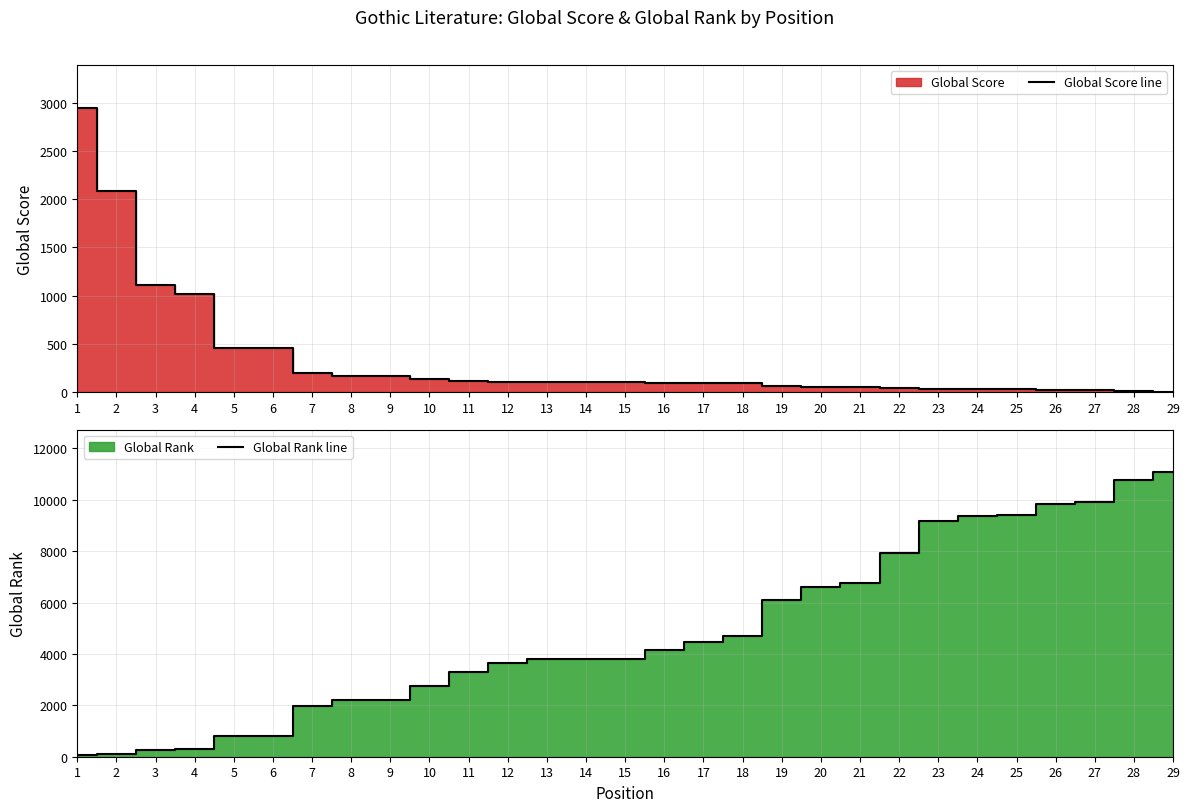

What is the value of the Global Score line point at the 2nd from the left?

2082